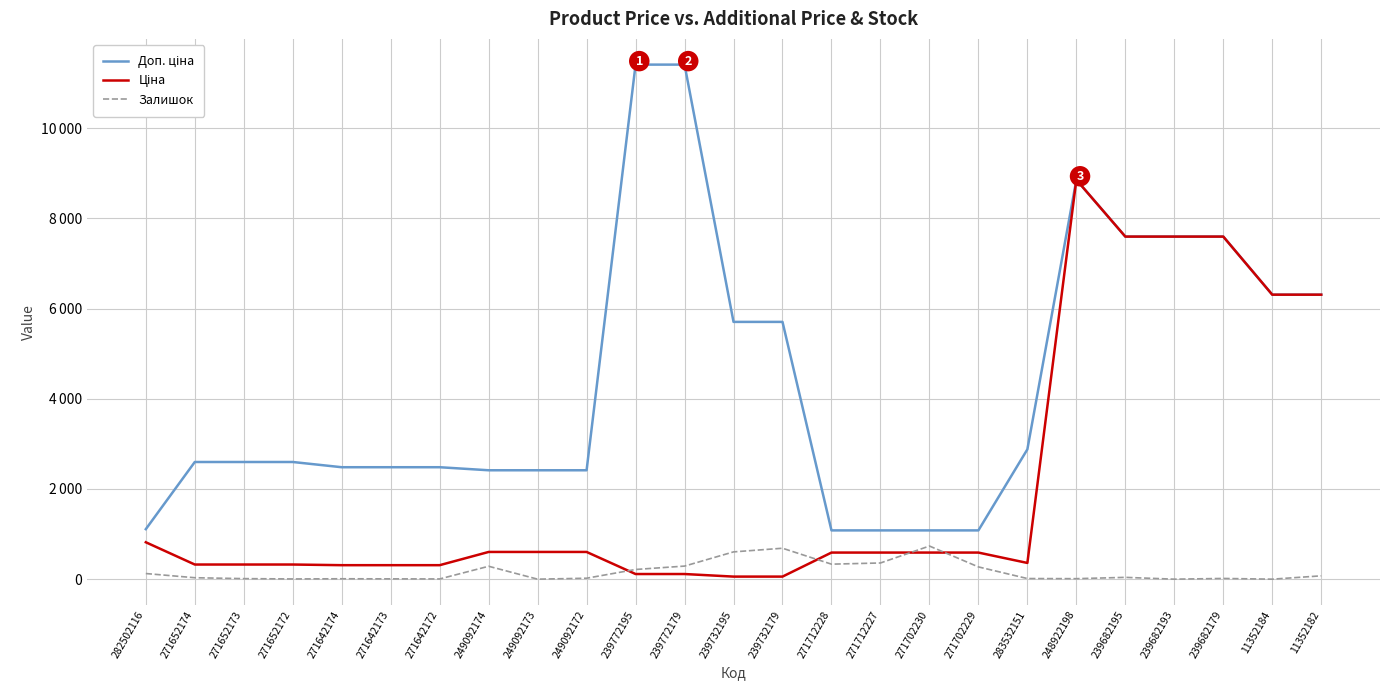

Does the chart have visible grid lines?

Yes